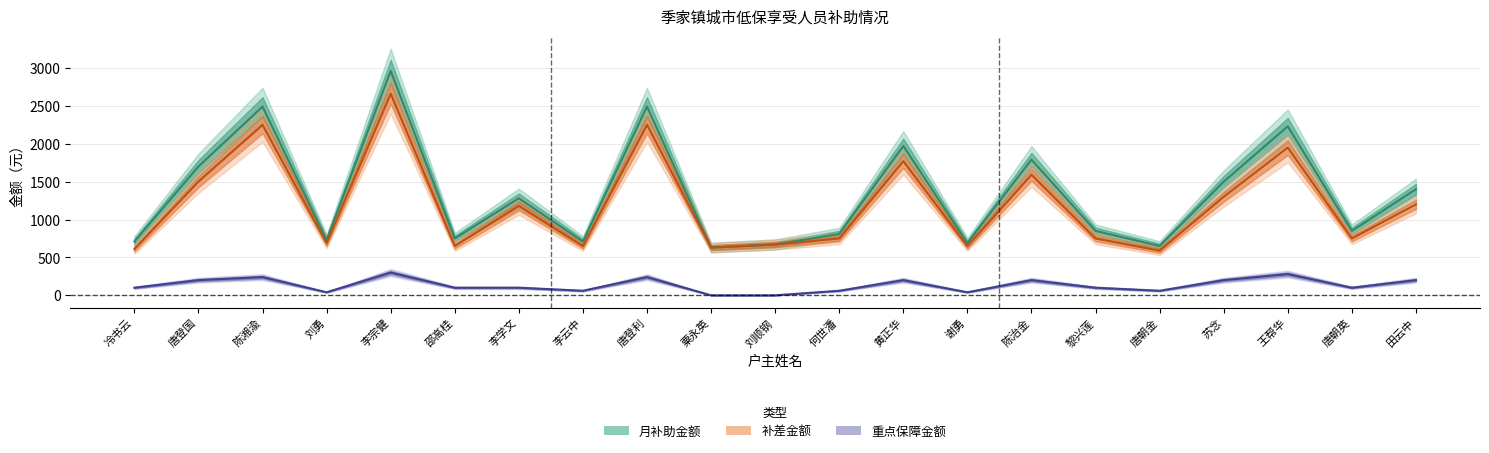

At which category does 补差金额 reach its first local peak?

陈湘渝